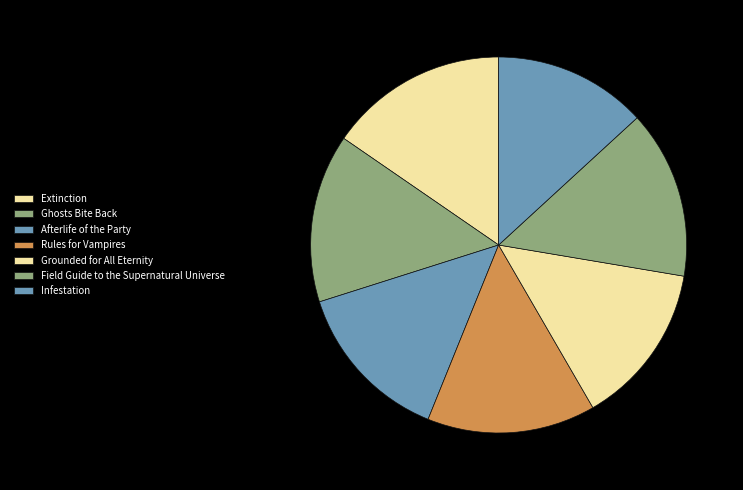

To the nearest percent, what is the difference between the largest and smallest slice percentages?

2%